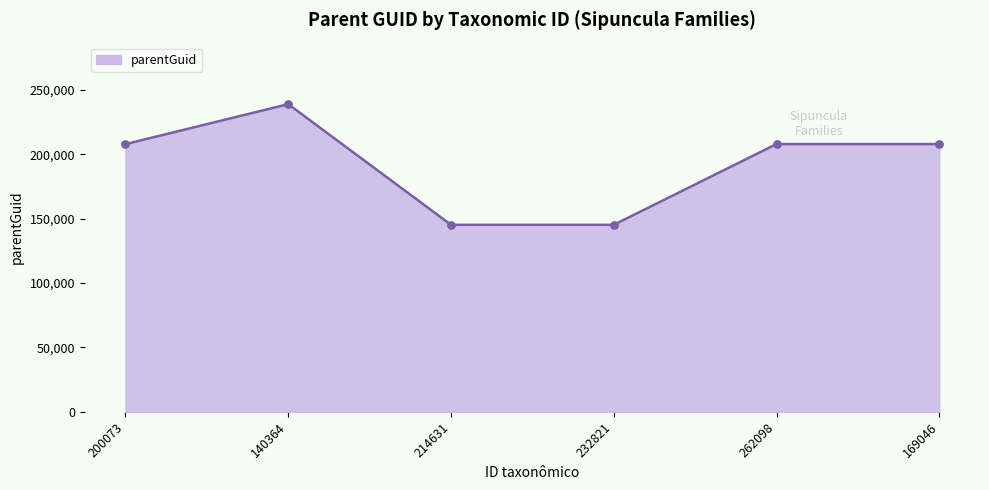

What is the change in value from 140364 to 214631?

-93752